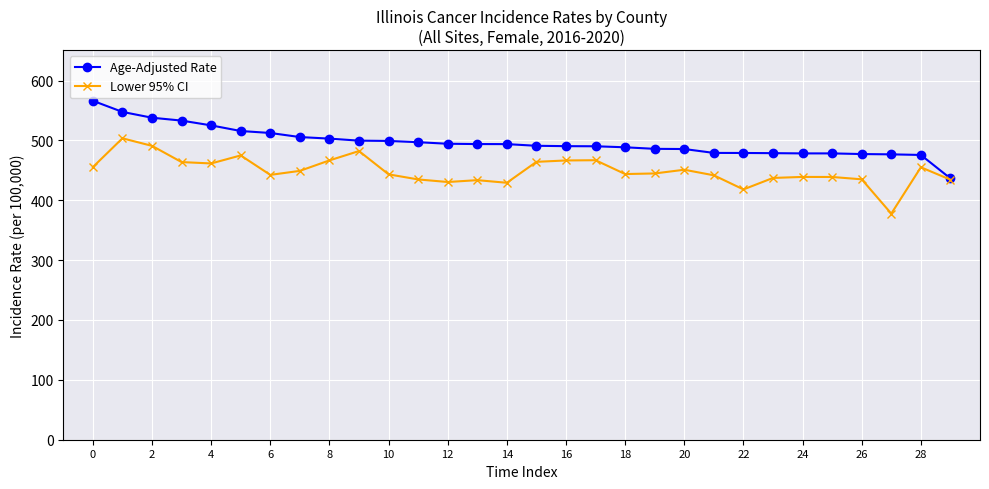

What is the average value of the Age-Adjusted Rate series?

497.2